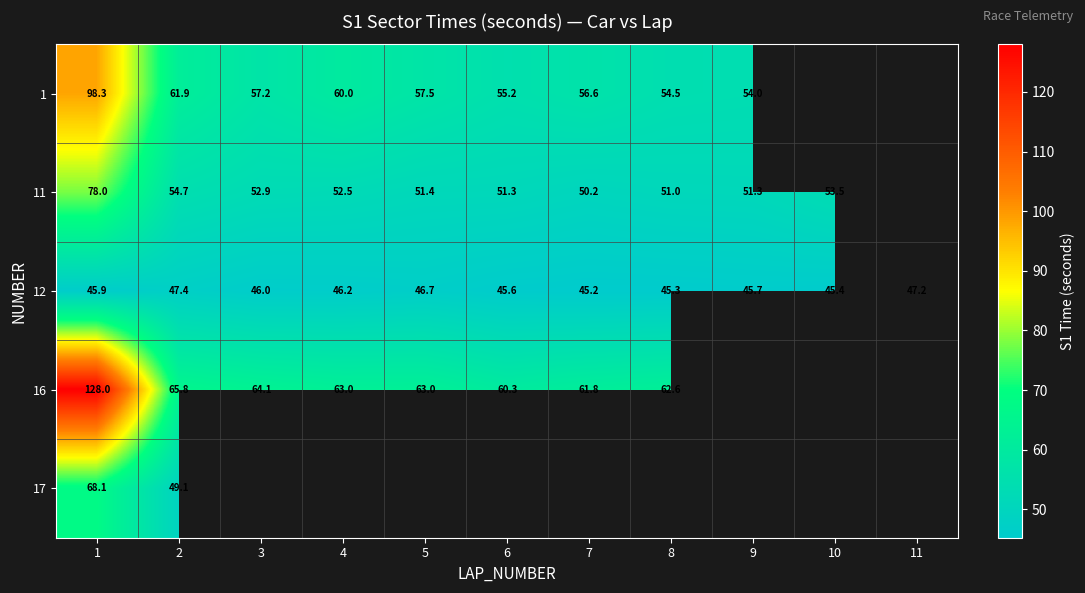

The value of 11 at 5 is 51.4. True or false?

True